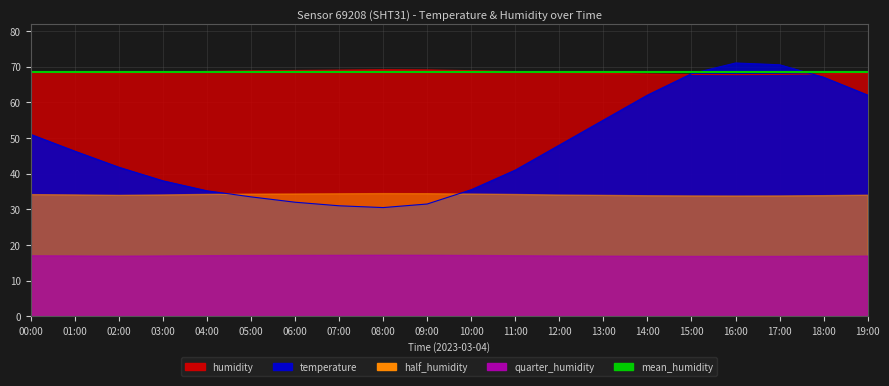

List the labels in order of temperature value, smallest first.

08:00, 07:00, 09:00, 06:00, 05:00, 04:00, 10:00, 03:00, 11:00, 02:00, 01:00, 12:00, 00:00, 13:00, 14:00, 19:00, 18:00, 15:00, 17:00, 16:00